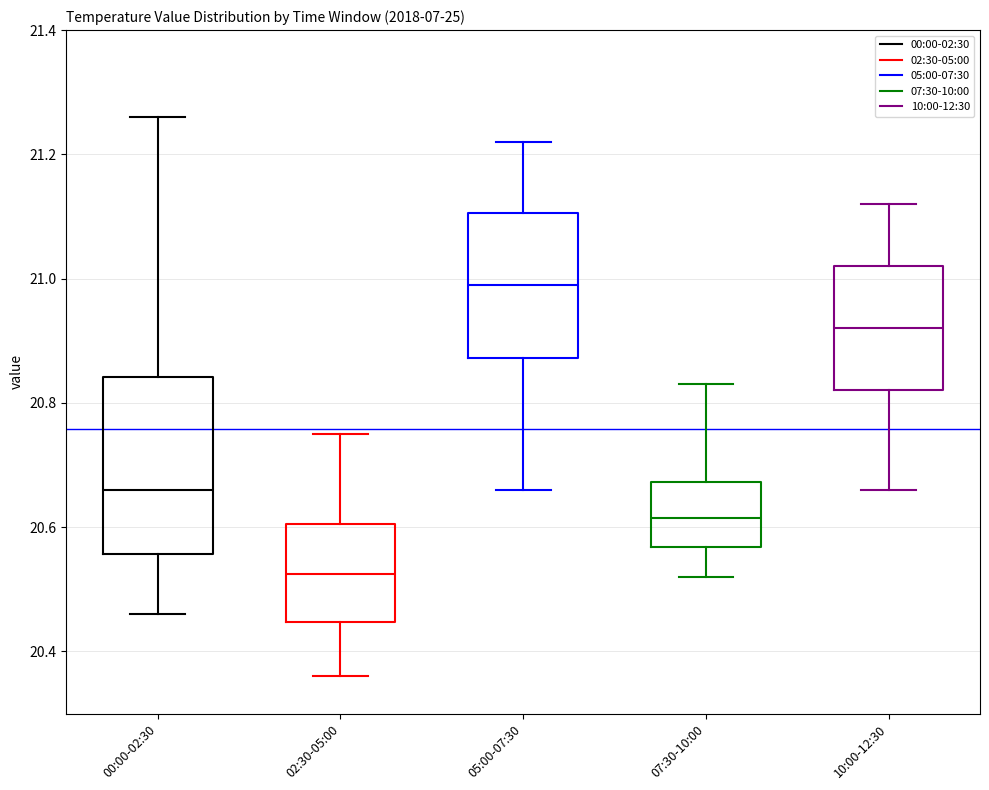

Reading left to right, read every box against the y-axis: the position of its median line, the range the box covers, and the ends of its whiskers. The values are not printed on the chart, so give them approximately, as read against the axis.

00:00-02:30: median 20.66, box 20.56 to 20.84, whiskers 20.46 to 21.26
02:30-05:00: median 20.52, box 20.44 to 20.60, whiskers 20.36 to 20.76
05:00-07:30: median 21.00, box 20.88 to 21.10, whiskers 20.66 to 21.22
07:30-10:00: median 20.62, box 20.56 to 20.68, whiskers 20.52 to 20.84
10:00-12:30: median 20.92, box 20.82 to 21.02, whiskers 20.66 to 21.12